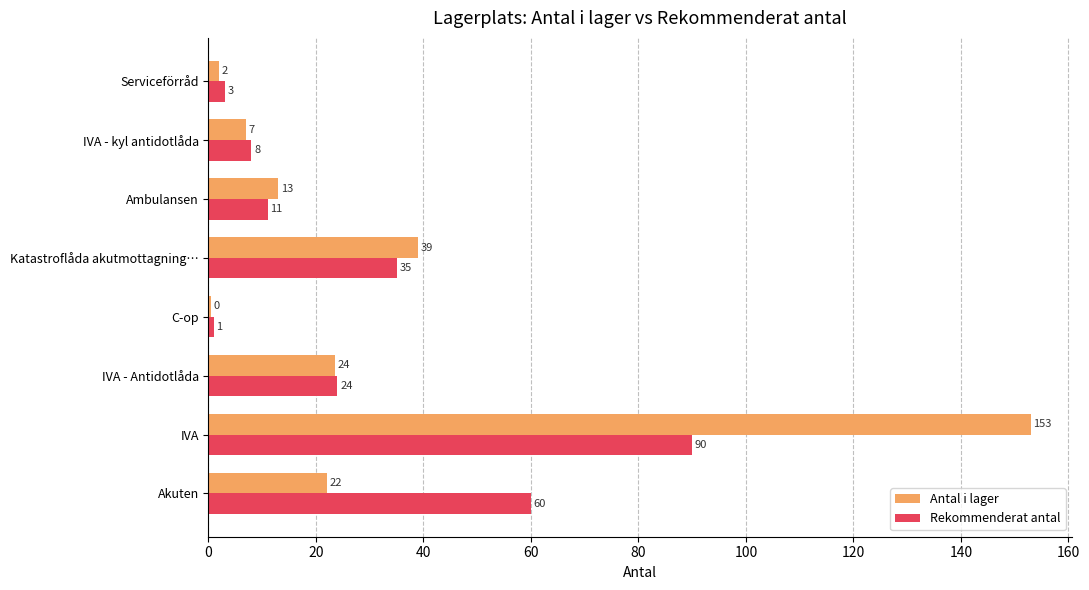

The Rekommenderat antal series shows 90.0 at IVA. True or false?

True